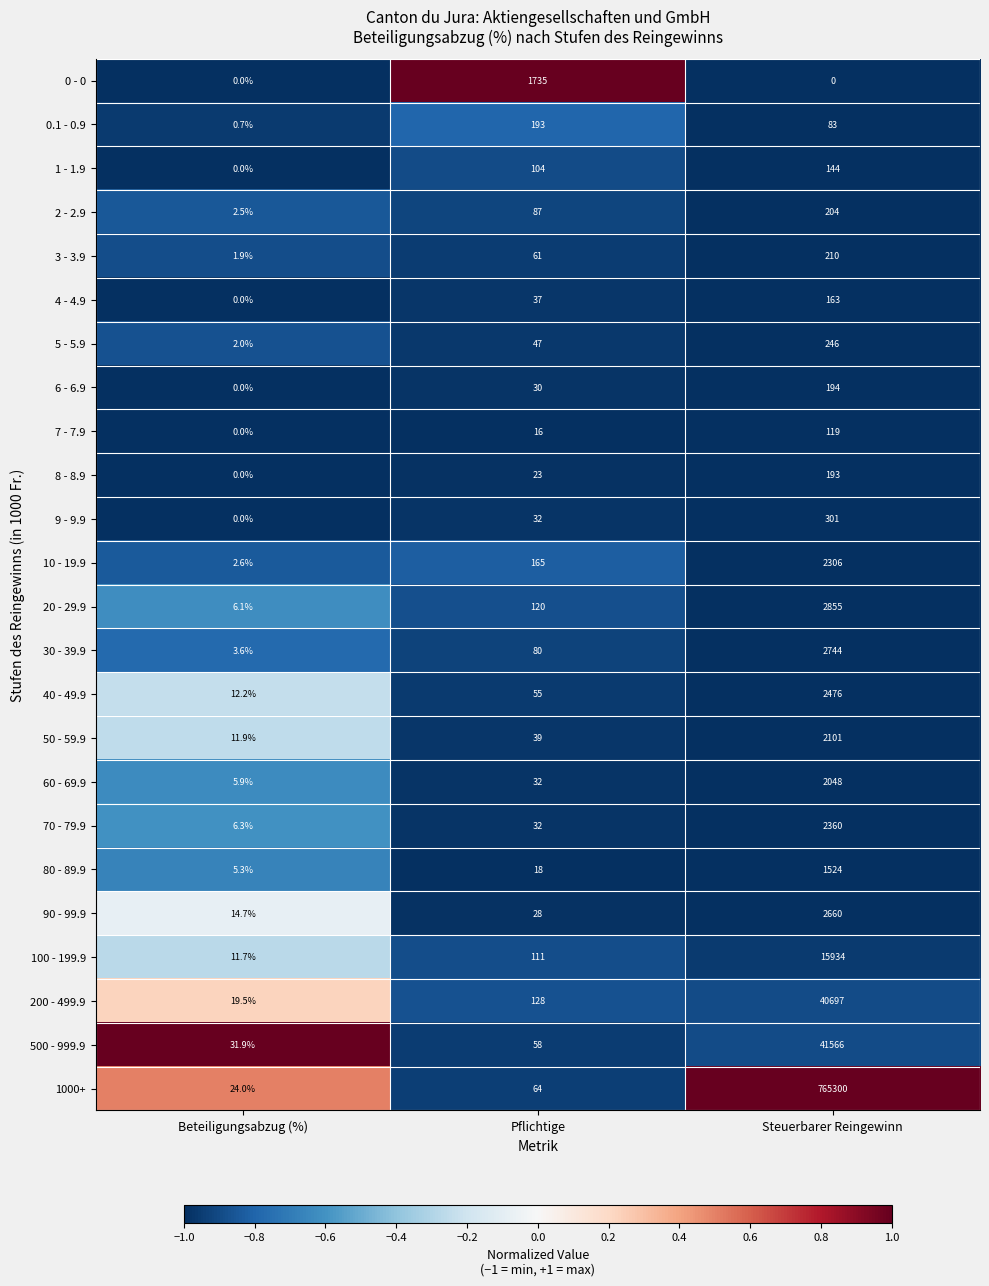

Which series has the widest spread of values?

1000+